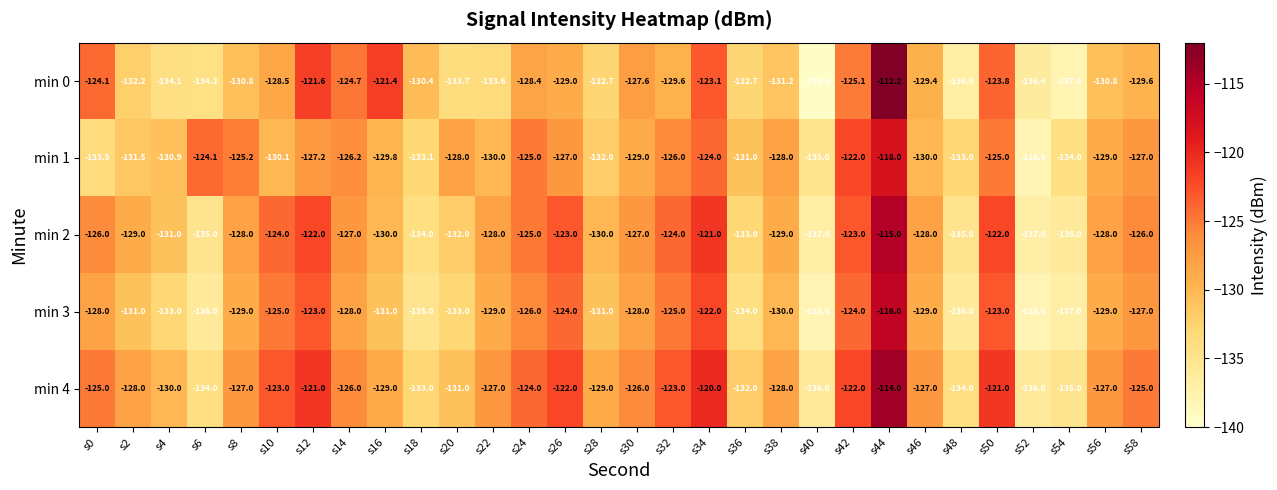

What is the total value across all series at s0?

-636.6